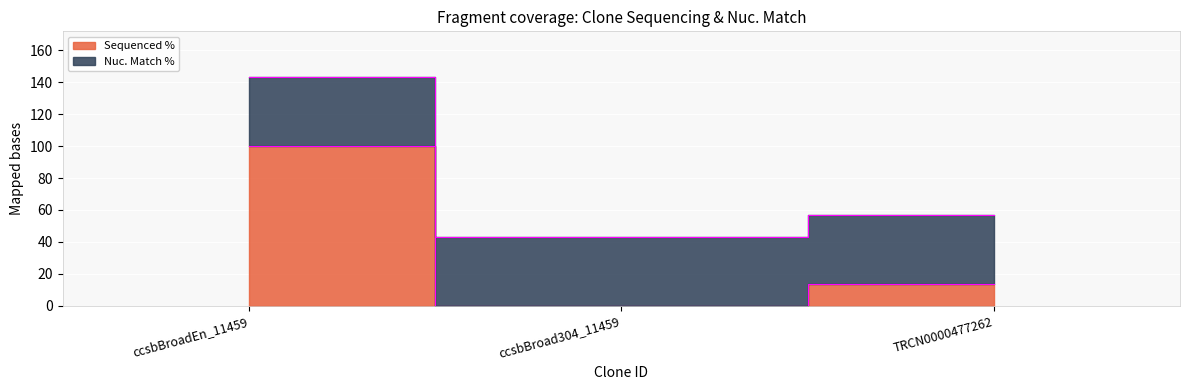

List the labels in order of value, largest first.

ccsbBroadEn_11459, TRCN0000477262, ccsbBroad304_11459